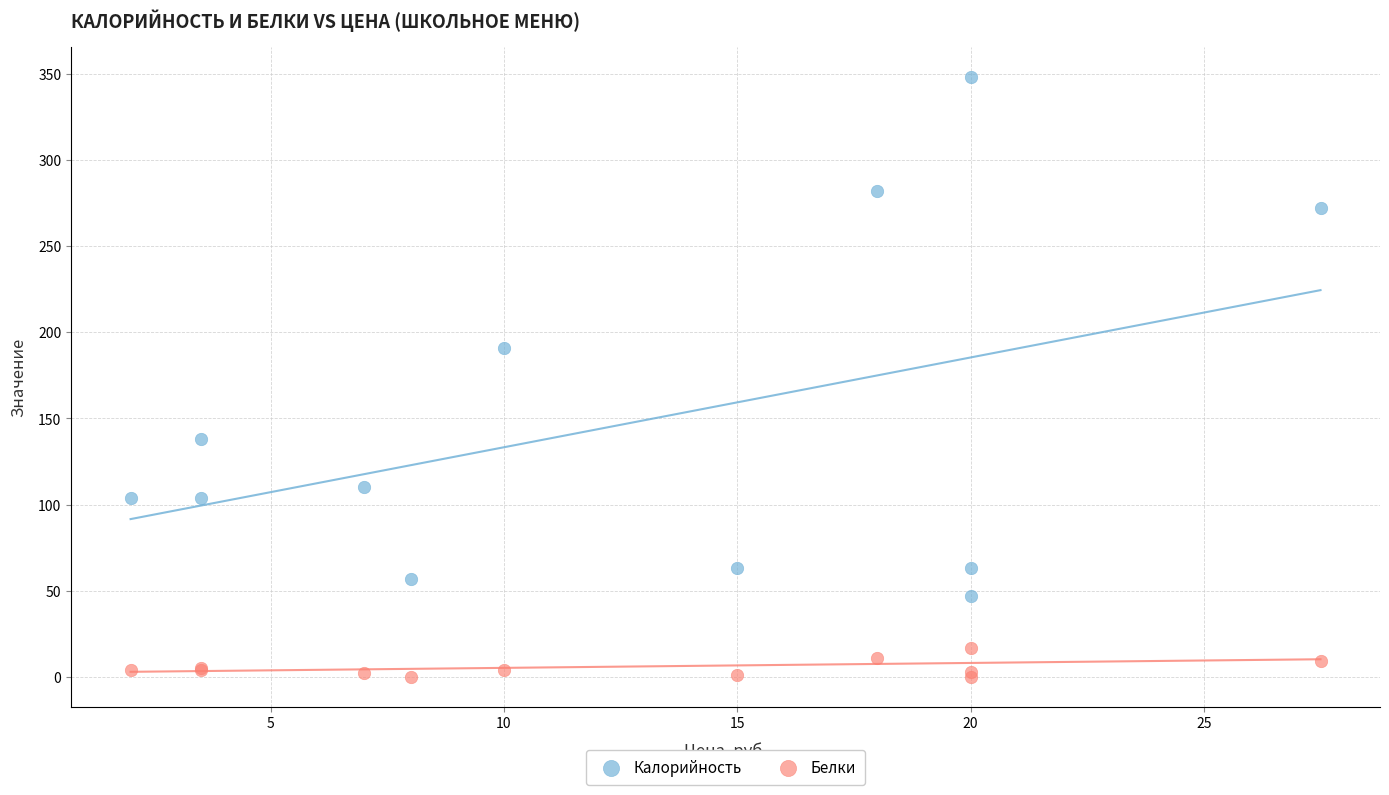

What are all the series names shown in the legend?

Калорийность, Белки